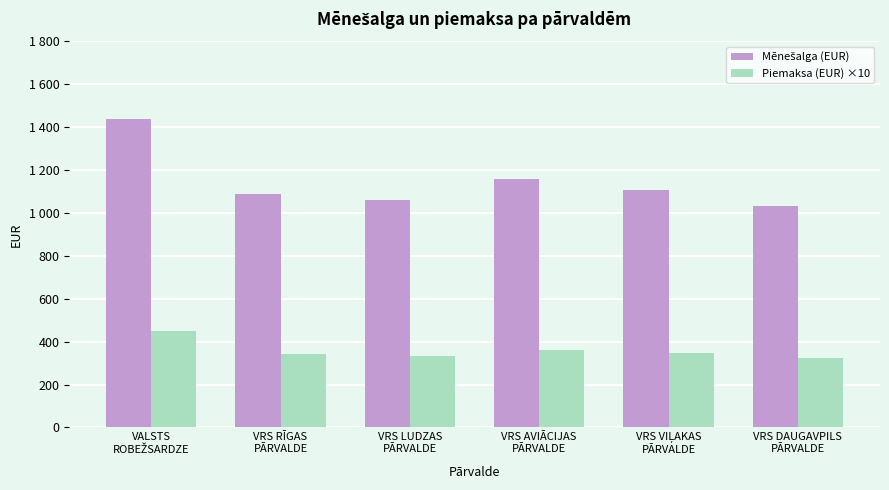

Which label corresponds to the smallest value in the chart?

VRS DAUGAVPILS
PĀRVALDE